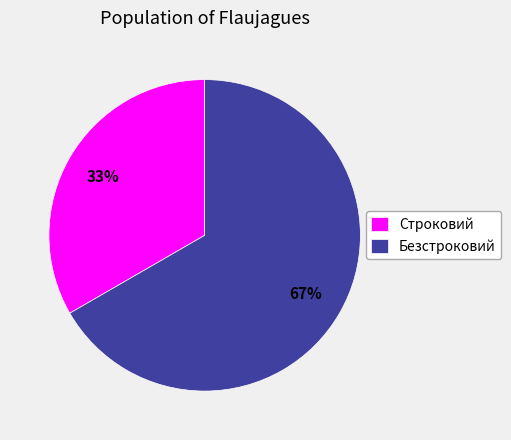

How many slices are in this pie chart?

2